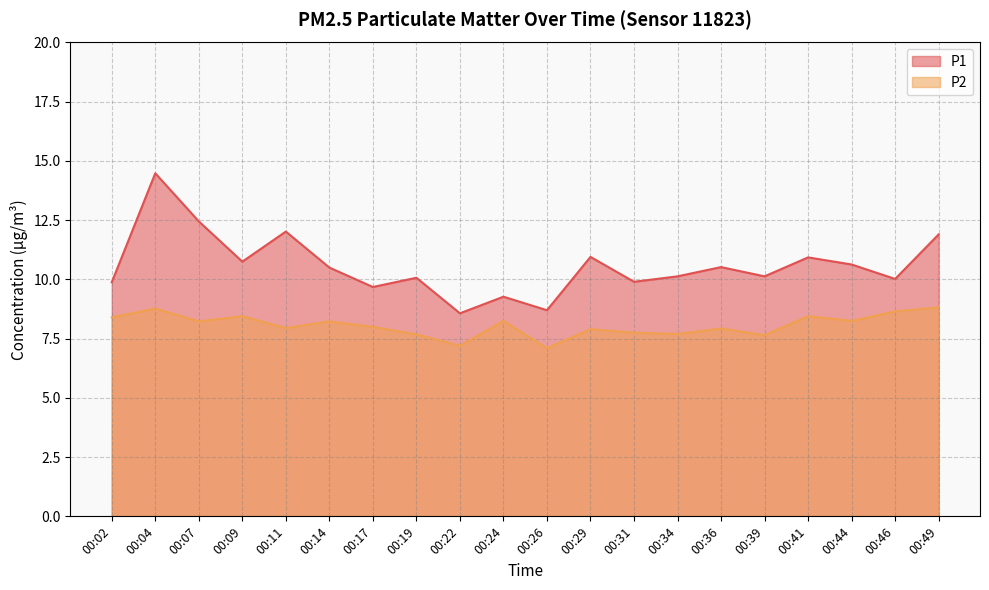

How many distinct data groups are displayed?

2